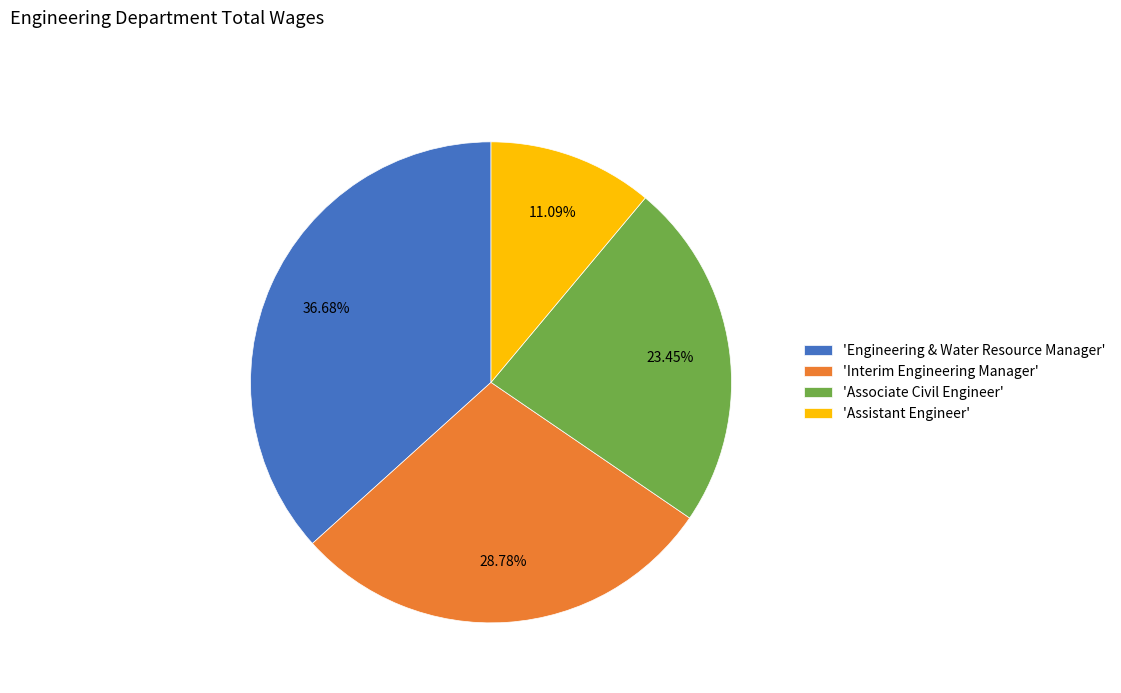

Count the number of slices in the pie.

4